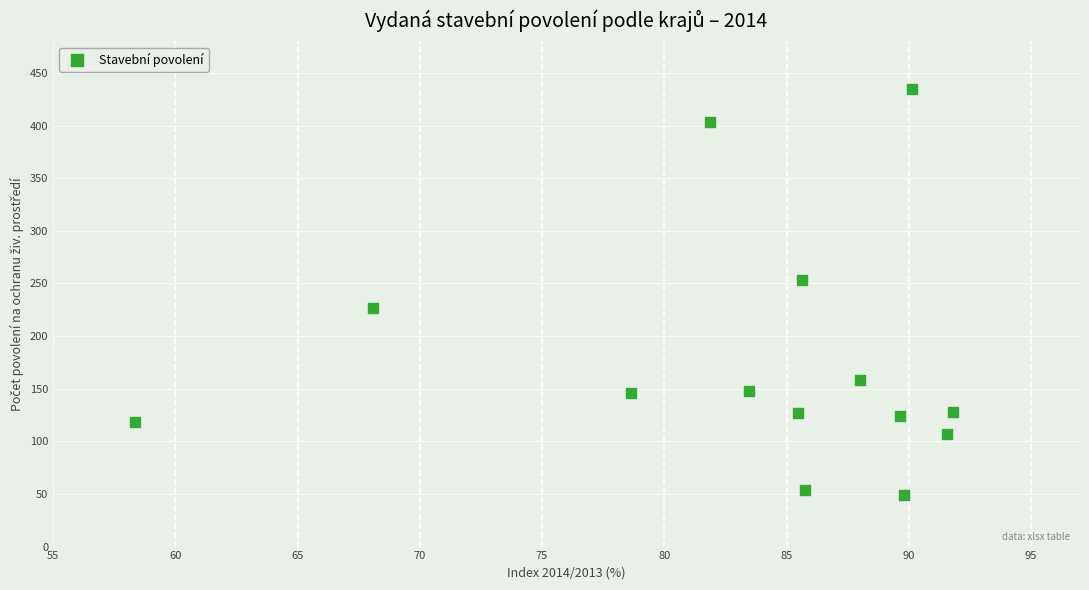

What is the range of Y values (max minus min)?

386